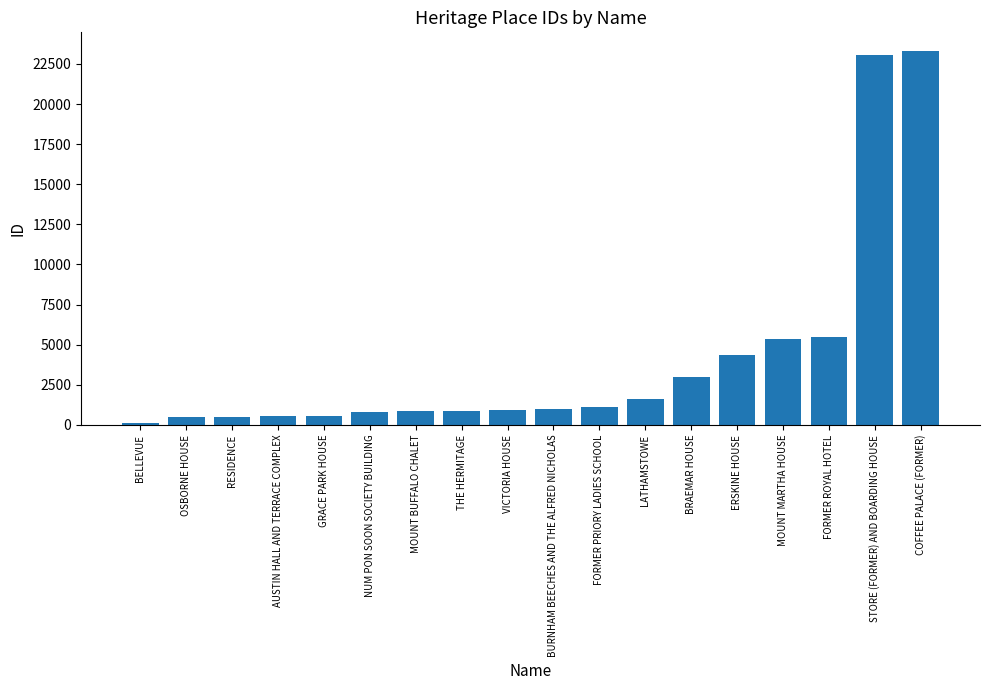

What is the label of the 14th bar from the left?

ERSKINE HOUSE